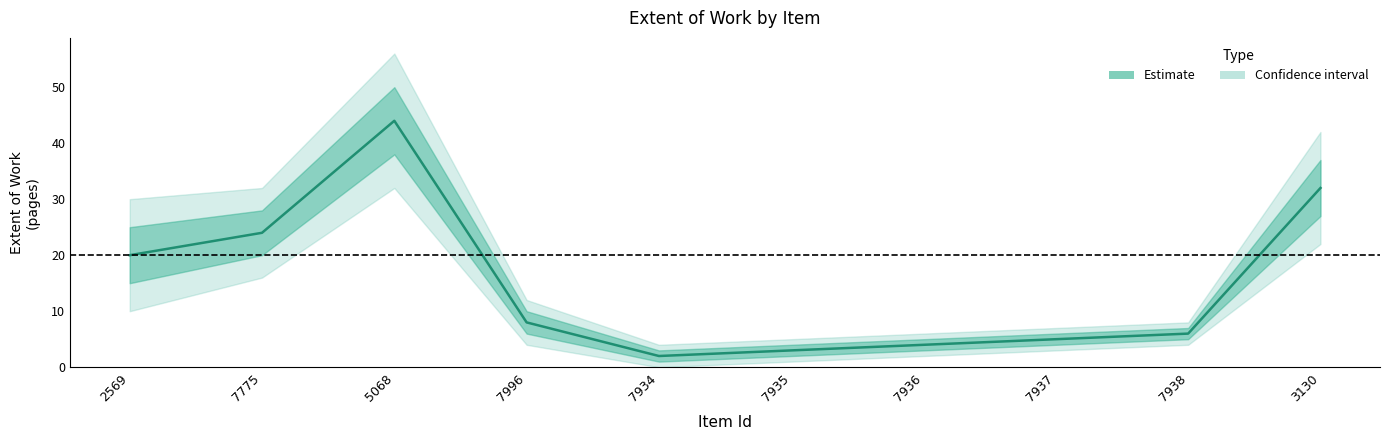

Reading left to right, transcribe all the data shown in this chart.

20	24	44	8	2	3	4	5	6	32